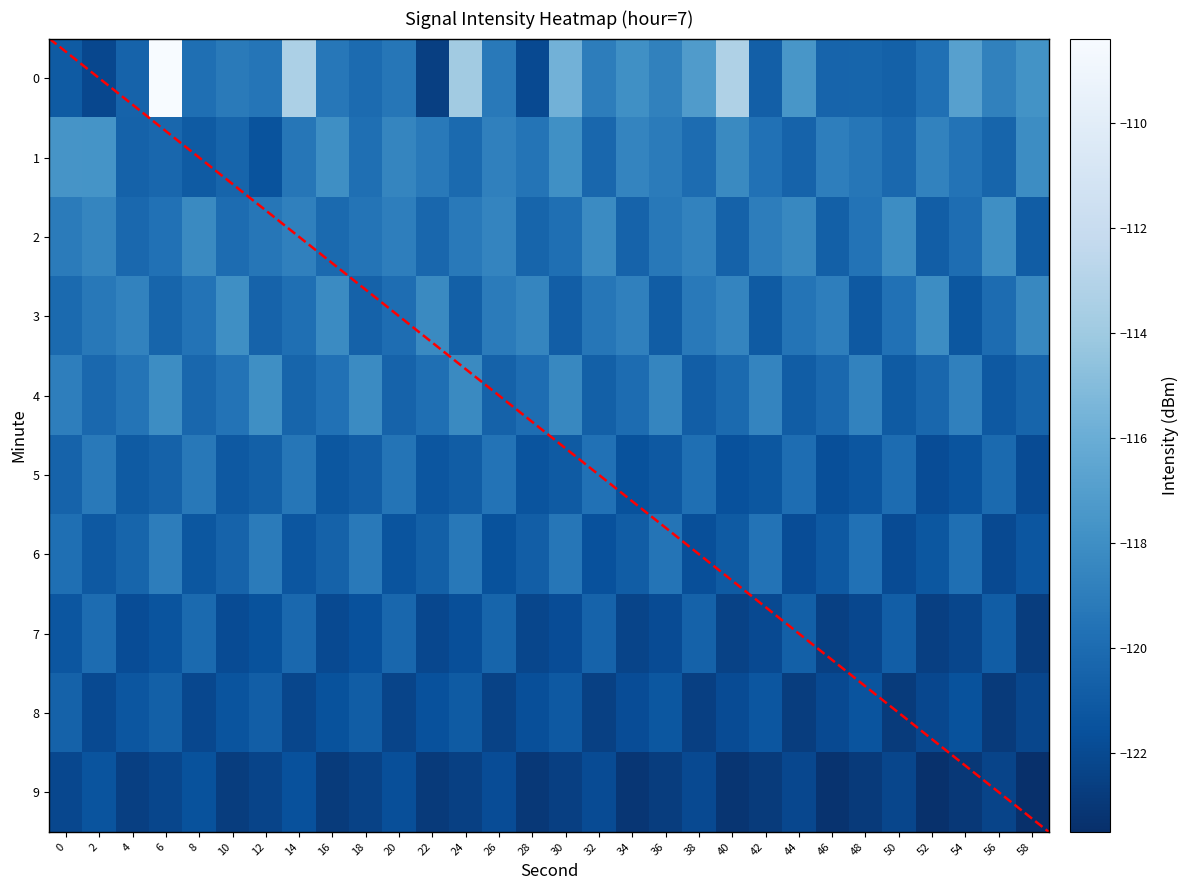

How many data points in 3 are above -119?

10